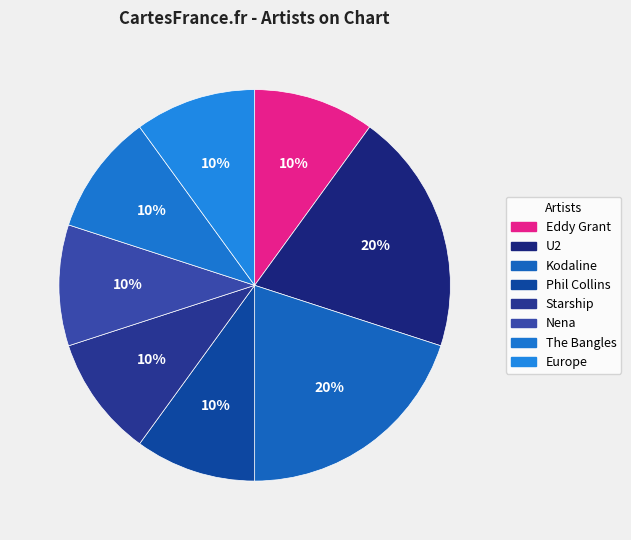

Is the sum of The Bangles and Eddy Grant greater than half?

No